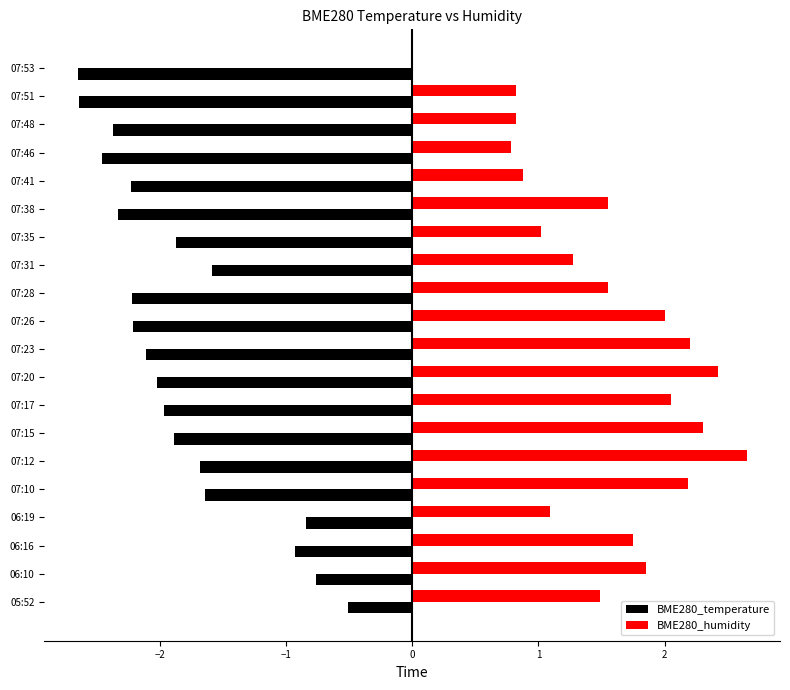

At which label does BME280_temperature reach its peak?

05:52